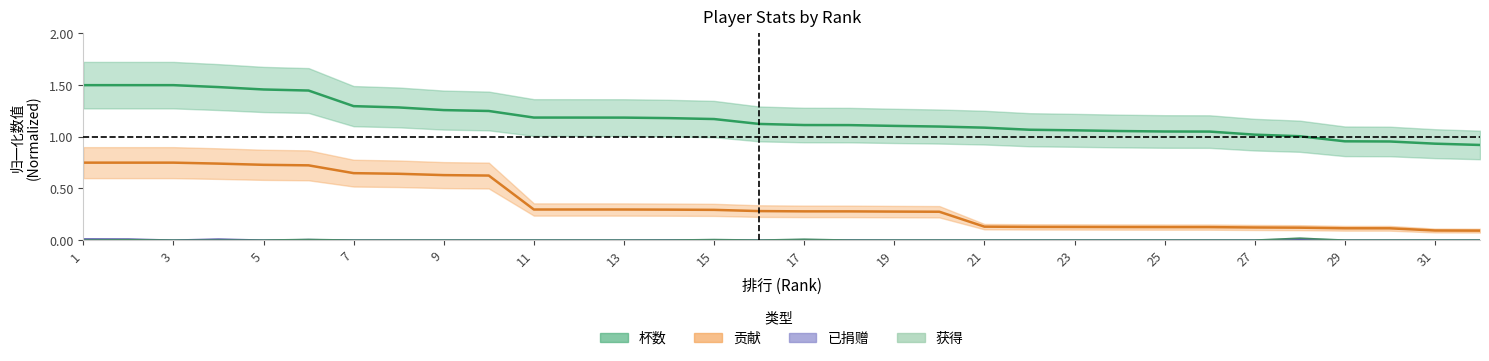

Does the chart have visible grid lines?

No